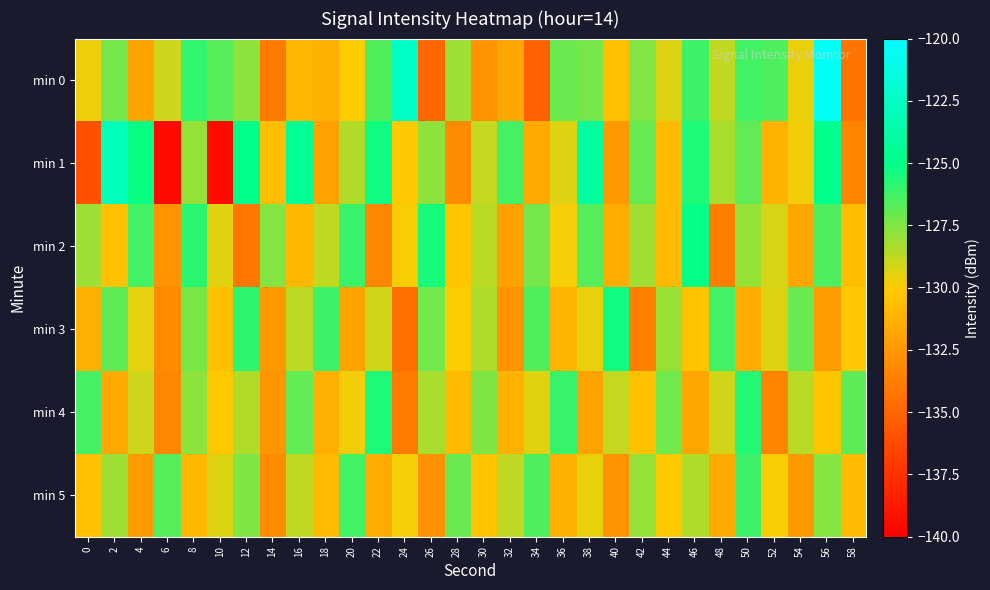

Which category has the highest value across all series?

56